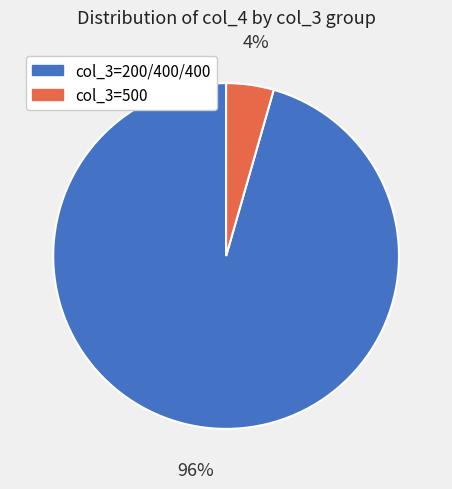

Combined, do col_3=500 and col_3=200/400/400 account for over 50%?

Yes